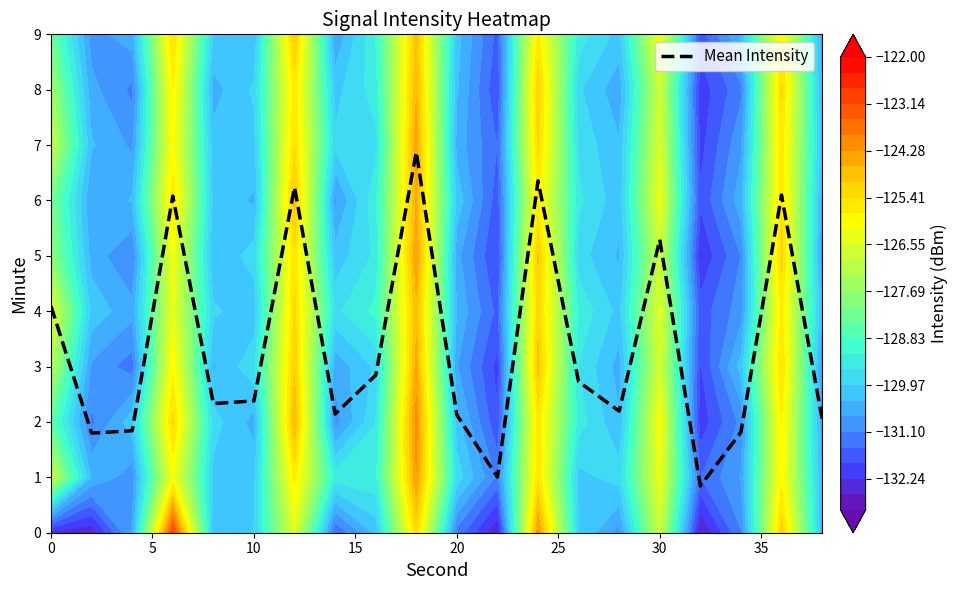

What is the minimum value for Mean Intensity?

0.8